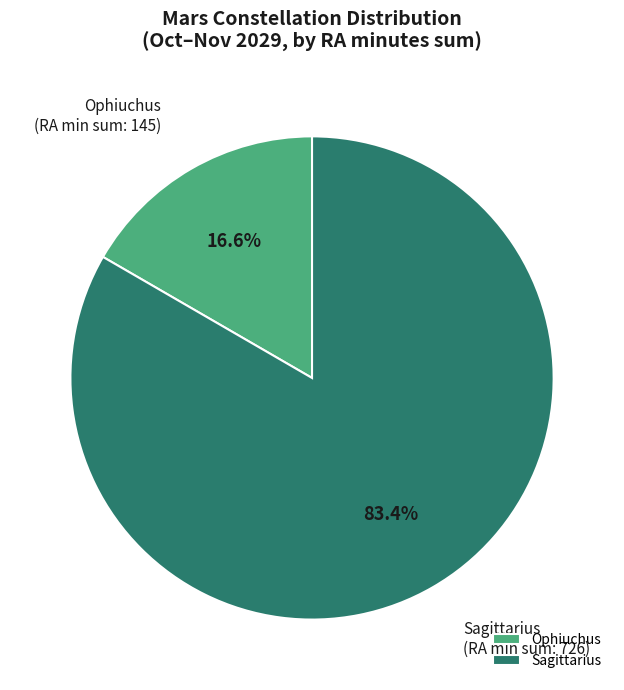

Which has a higher value, Ophiuchus or Sagittarius?

Sagittarius